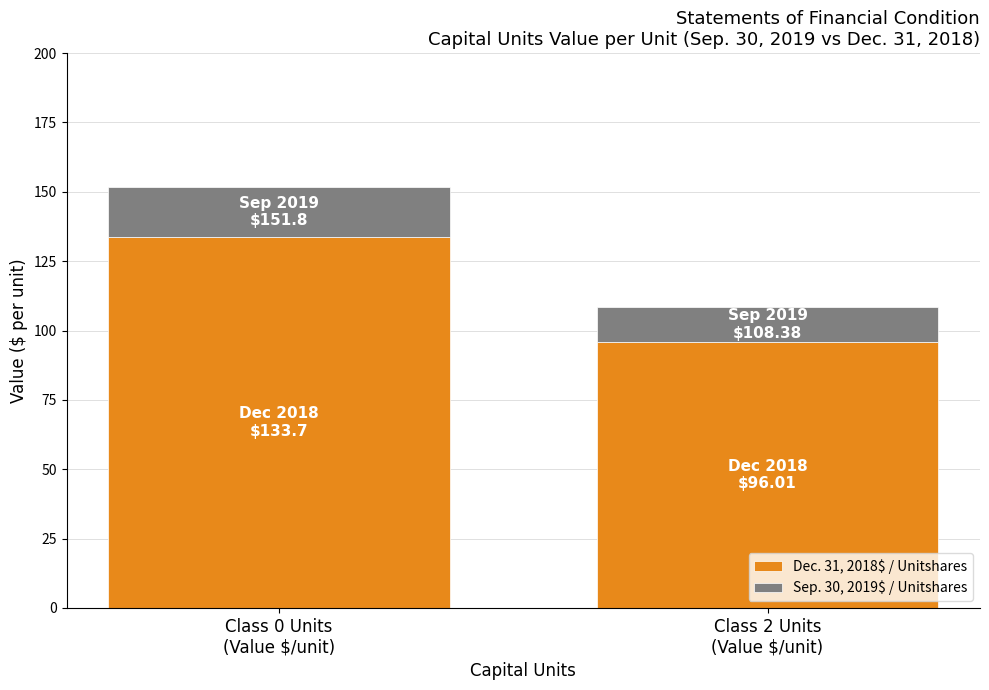

What is the total value across all series at Class 0 Units
(Value $/unit)?

151.8